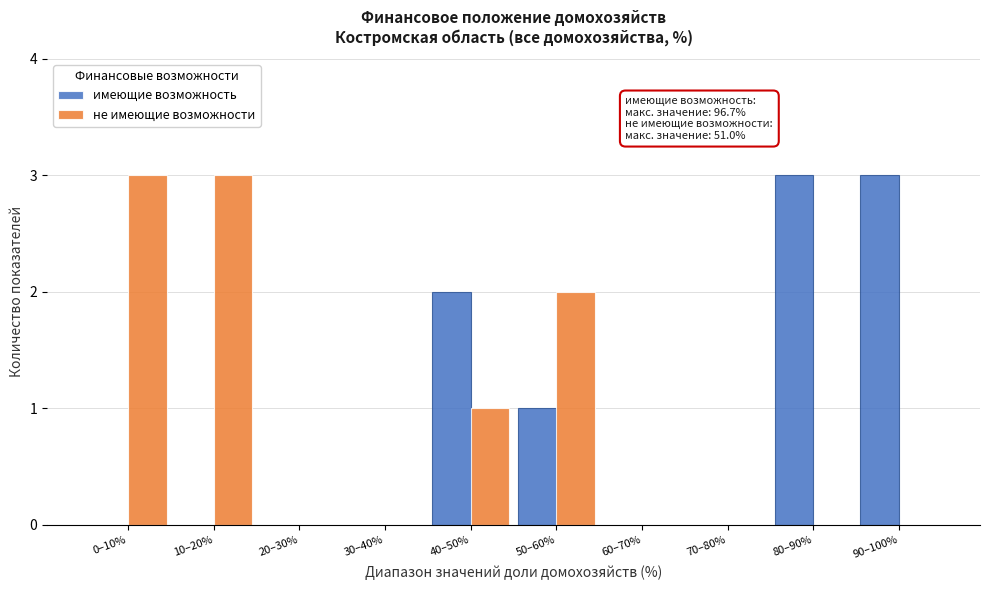

Reading right to left, extract all data points from this chart.

имеющие возможность: 90–100%=3	80–90%=3	70–80%=0	60–70%=0	50–60%=1	40–50%=2	30–40%=0	20–30%=0	10–20%=0	0–10%=0
не имеющие возможности: 90–100%=0	80–90%=0	70–80%=0	60–70%=0	50–60%=2	40–50%=1	30–40%=0	20–30%=0	10–20%=3	0–10%=3